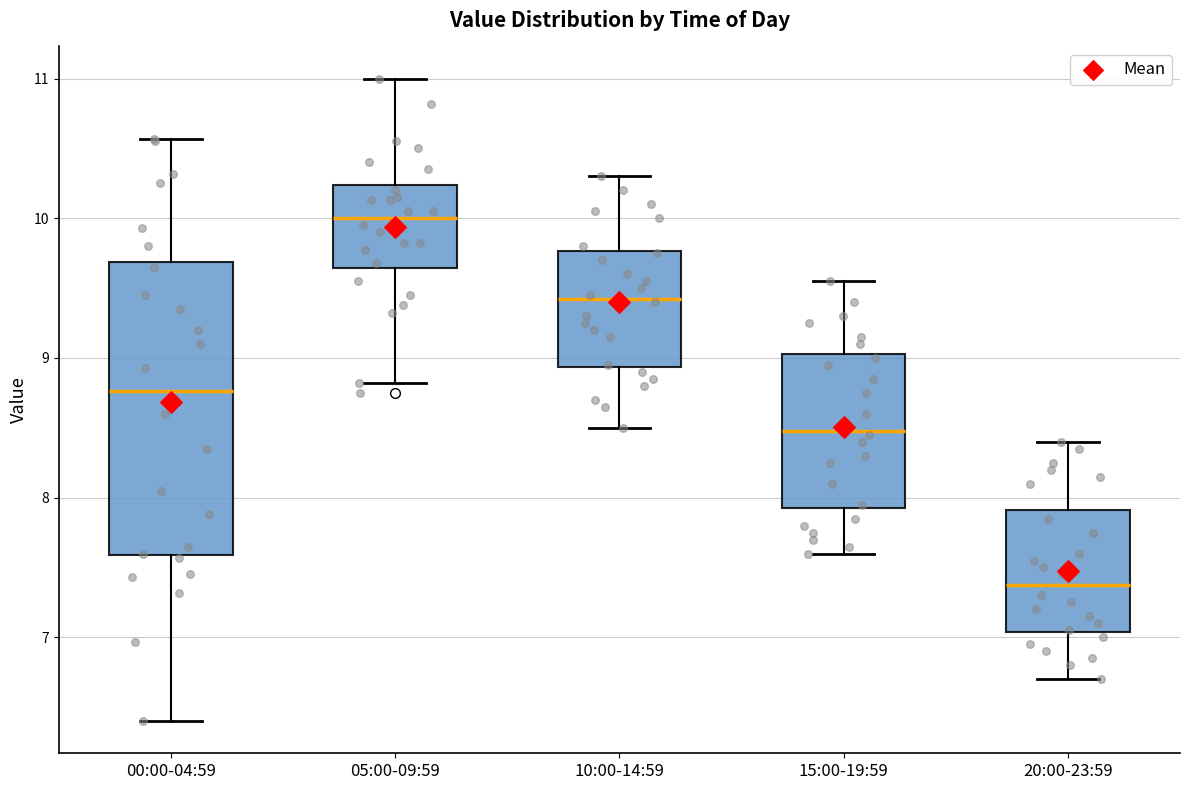

Reading left to right, transcribe this box plot: for each box, give where its median line is, the range the box spans, and where its two whiskers end, as read against the y-axis. The values are not printed on the chart, so give them approximately, as read against the axis.

00:00-04:59: median 8.8, box 7.6 to 9.7, whiskers 6.4 to 10.6
05:00-09:59: median 10.0, box 9.6 to 10.2, whiskers 8.8 to 11.0
10:00-14:59: median 9.4, box 8.9 to 9.8, whiskers 8.5 to 10.3
15:00-19:59: median 8.5, box 7.9 to 9.0, whiskers 7.6 to 9.6
20:00-23:59: median 7.4, box 7.0 to 7.9, whiskers 6.7 to 8.4